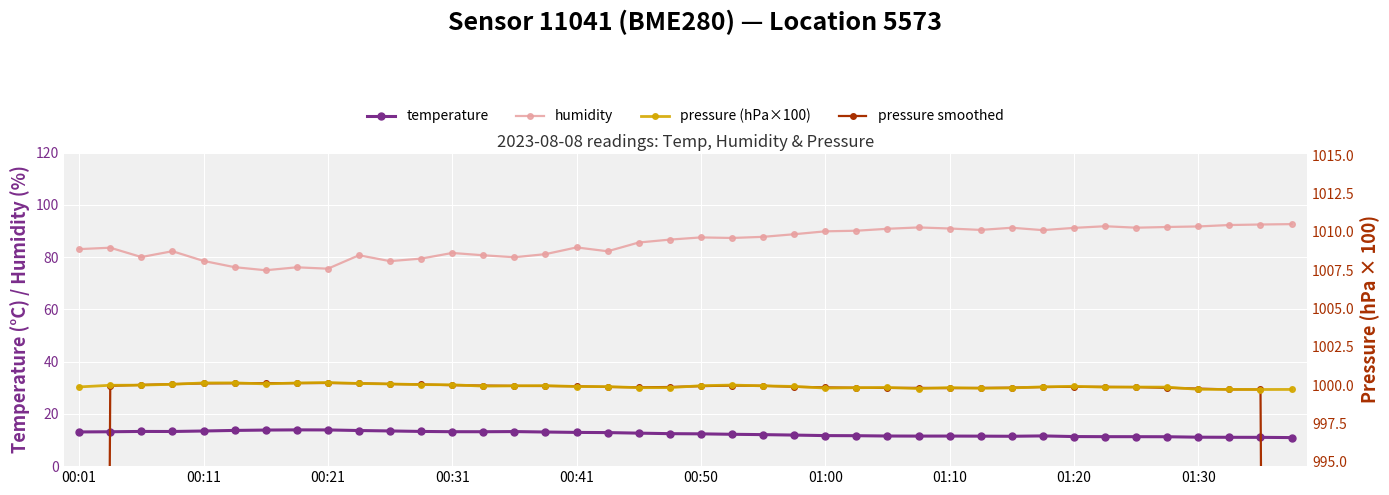

How many series are shown in this chart?

4